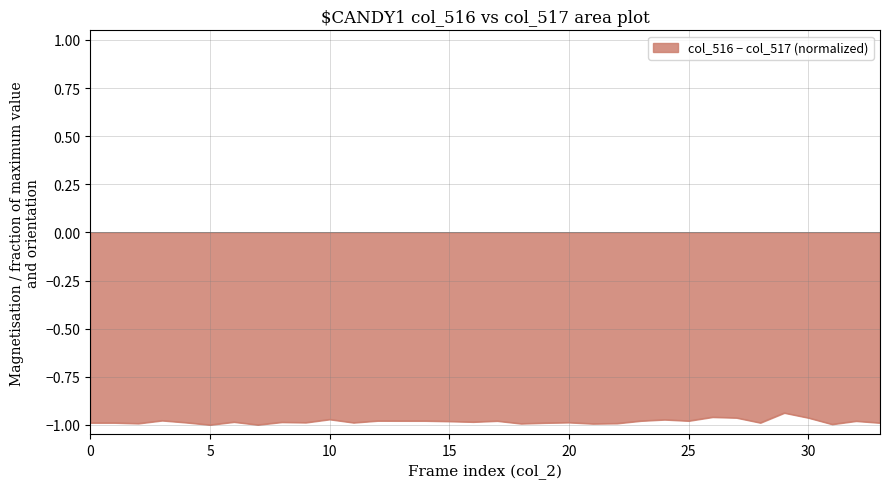

What is the value of the 19th point from the left?

-1.0